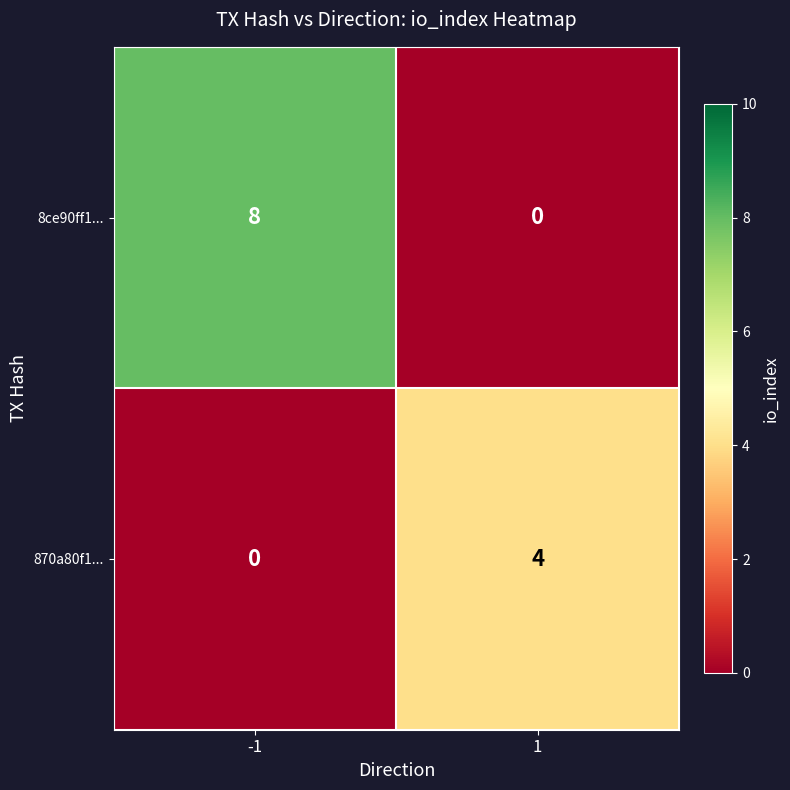

What is the approximate value of 870a80f1... at 1?

4